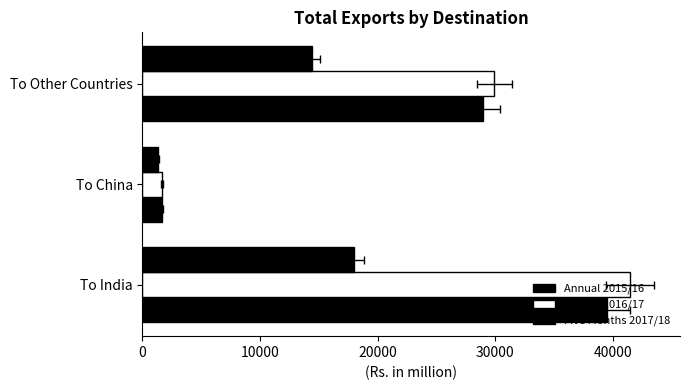

Is the value of Annual 2016/17 at To India greater than the value of Five Months 2017/18 at To India?

Yes